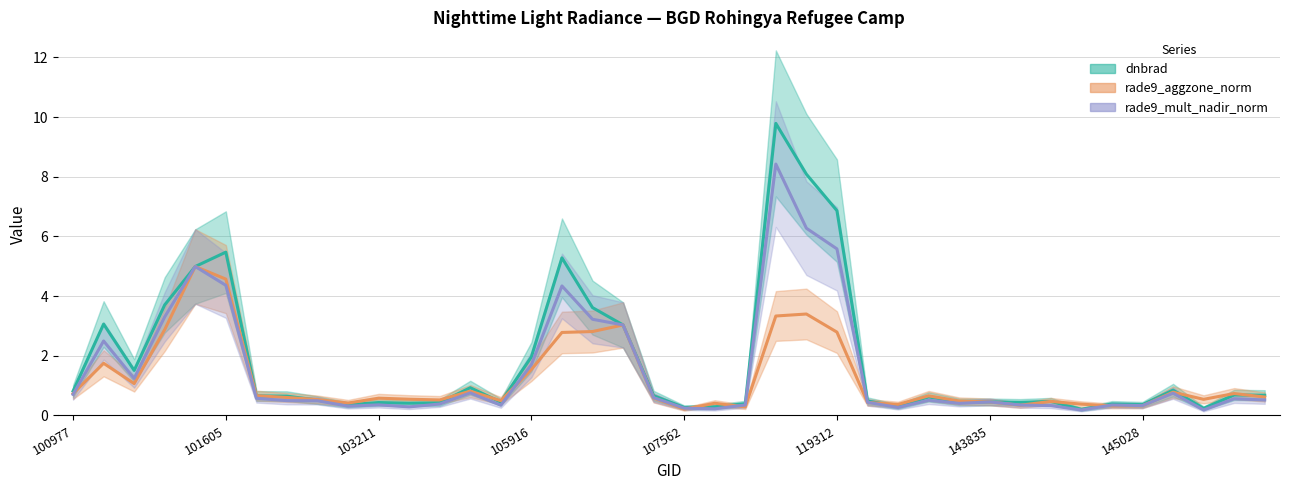

Is the value of rade9_mult_nadir_norm at 36 greater than the value of rade9_aggzone_norm at 33?

Yes